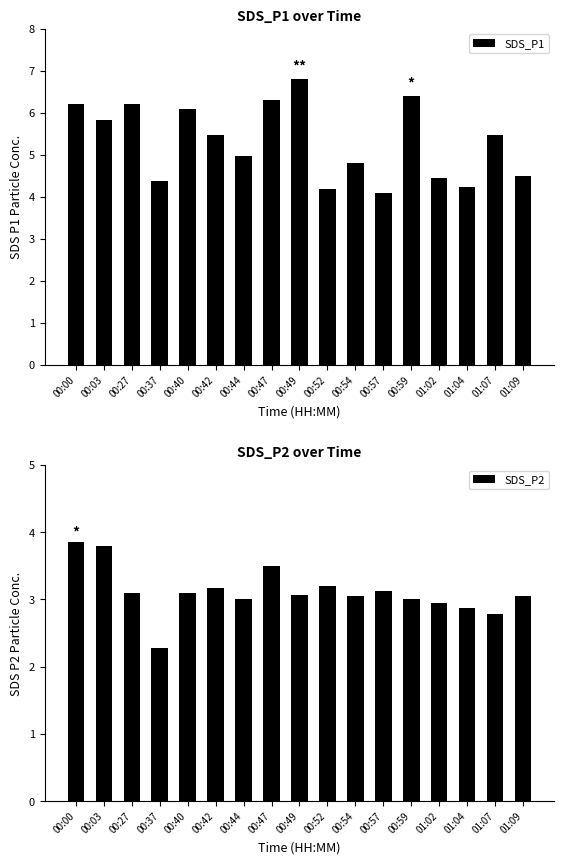

Between 00:40 and 00:47, which series saw the biggest shift?

SDS_P2